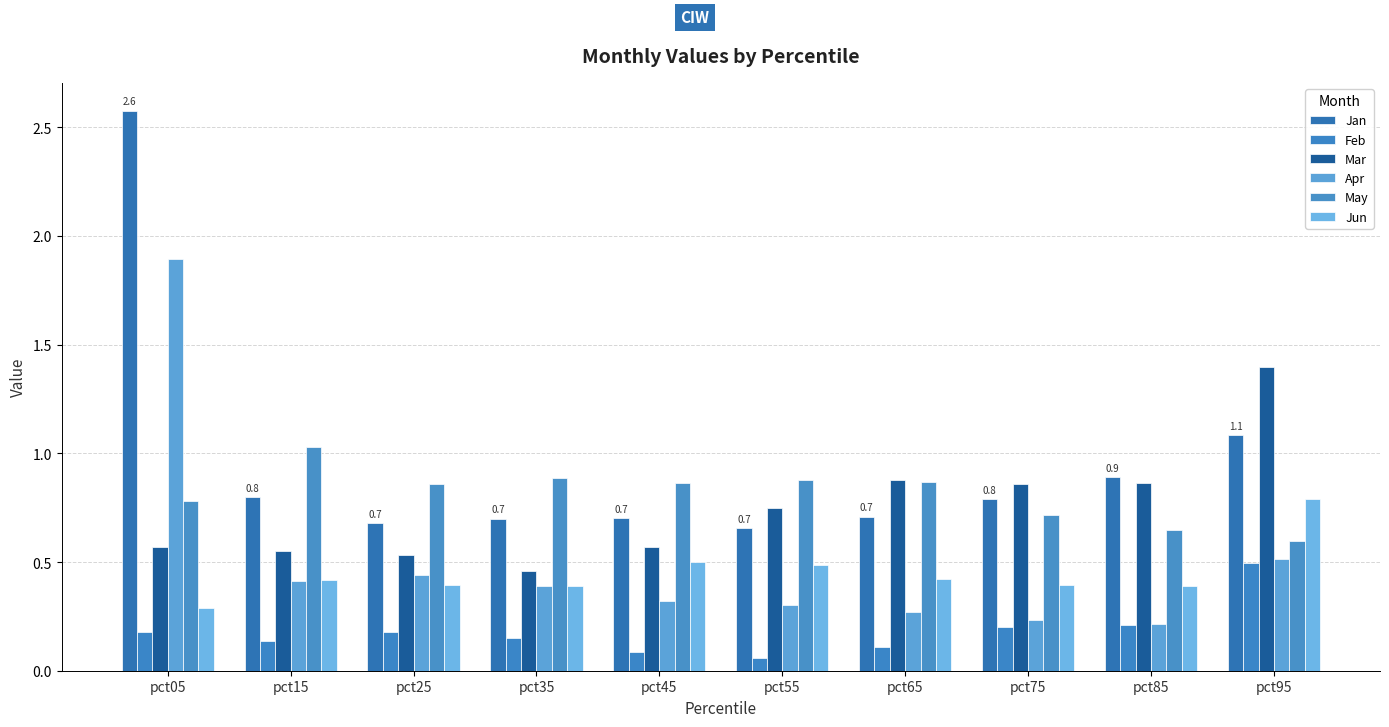

How many distinct data groups are displayed?

6